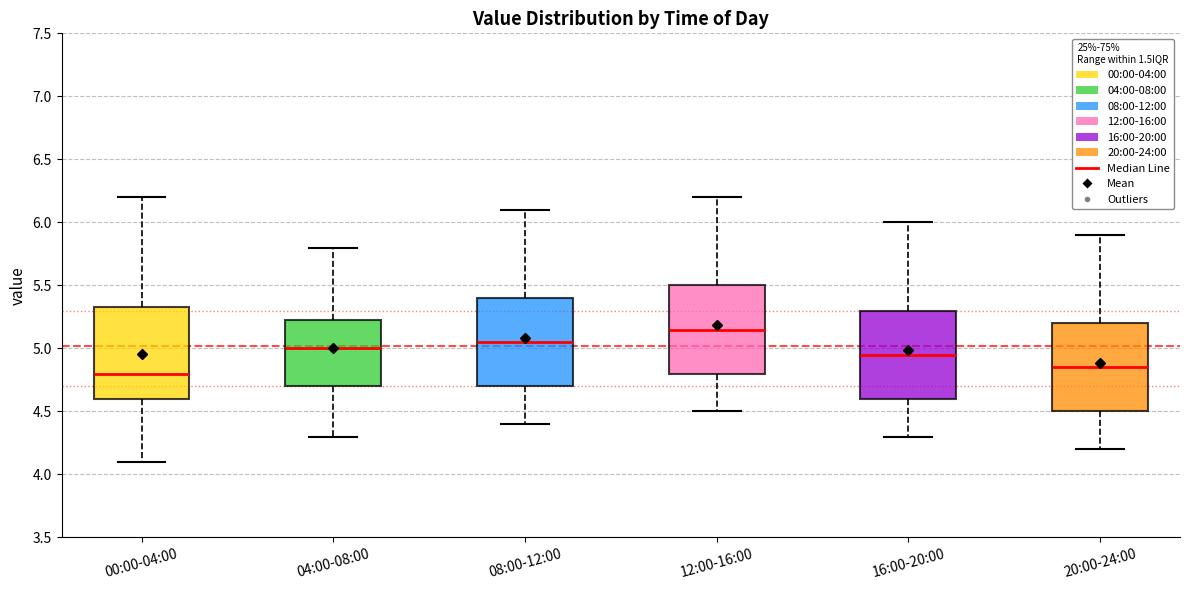

Where is the lower edge of the box for 08:00-12:00 on the y-axis? The values are not printed on the chart, so give them approximately, as read against the axis.

4.70